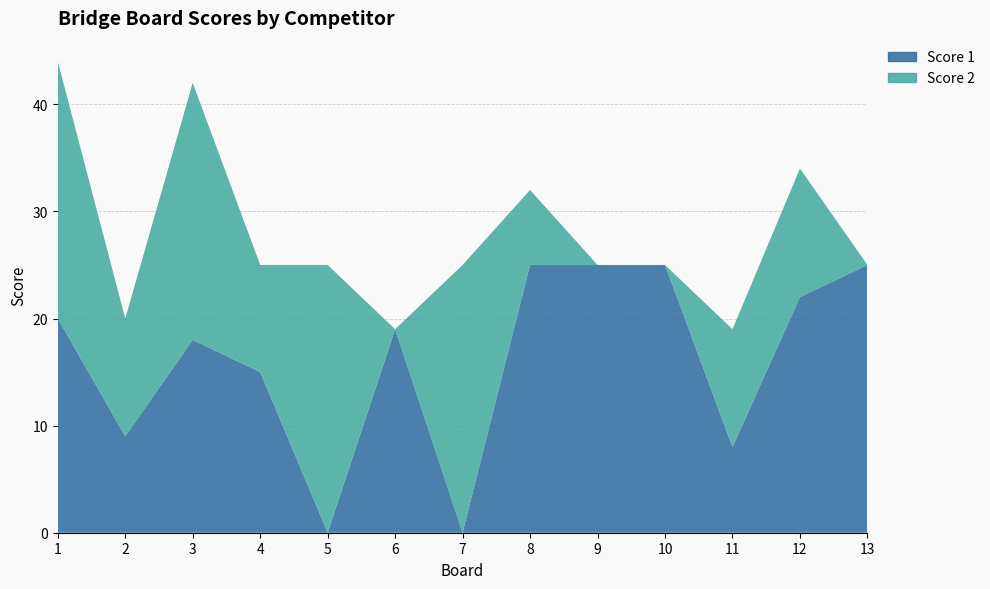

Reading left to right, transcribe all the data shown in this chart.

Score 1: 20	9	18	15	0	19	0	25	25	25	8	22	25
Score 2: 24	11	24	10	25	0	25	7	0	0	11	12	0